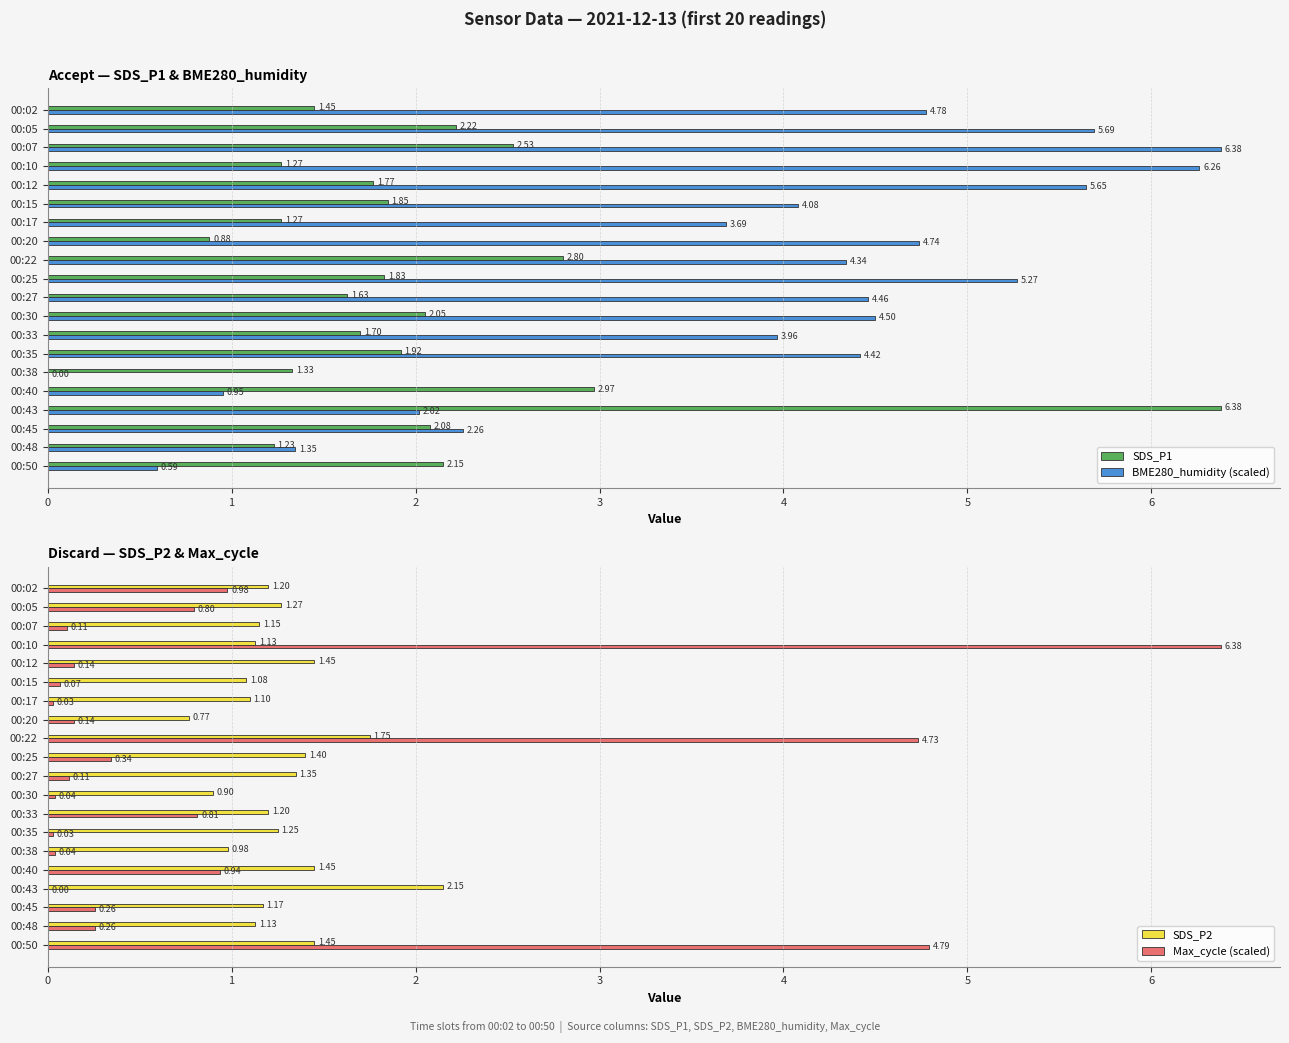

What is the sum of all BME280_humidity (scaled) values?

75.4